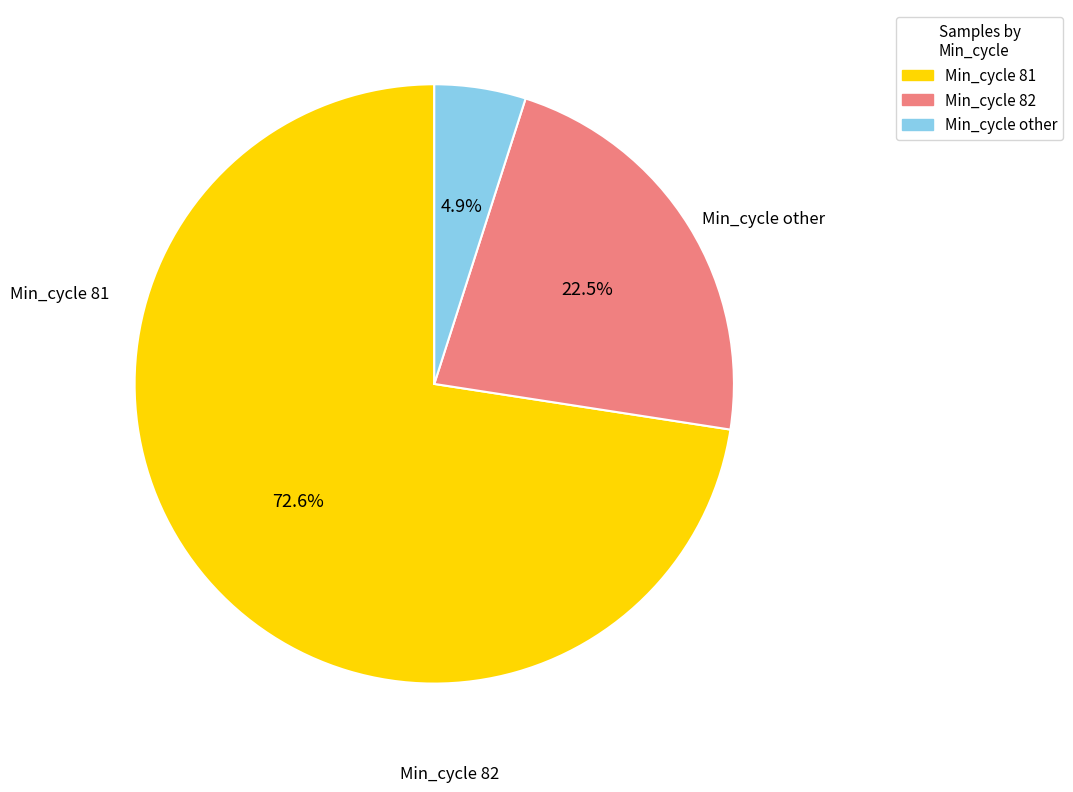

Does any single category account for the majority?

Yes